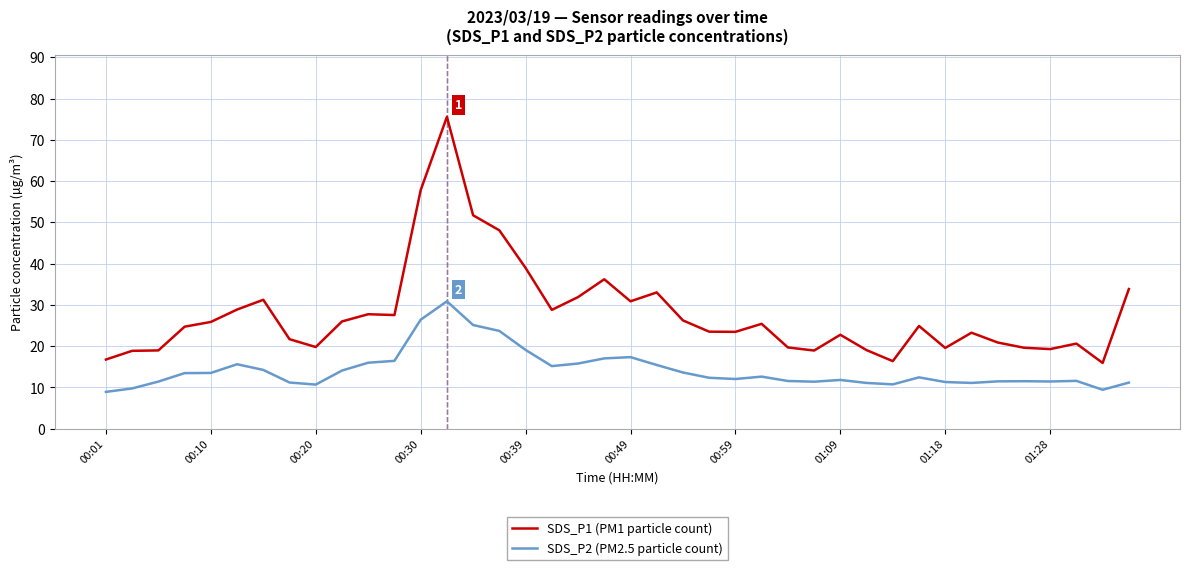

What is the maximum value for SDS_P1 (PM1 particle count)?

75.6